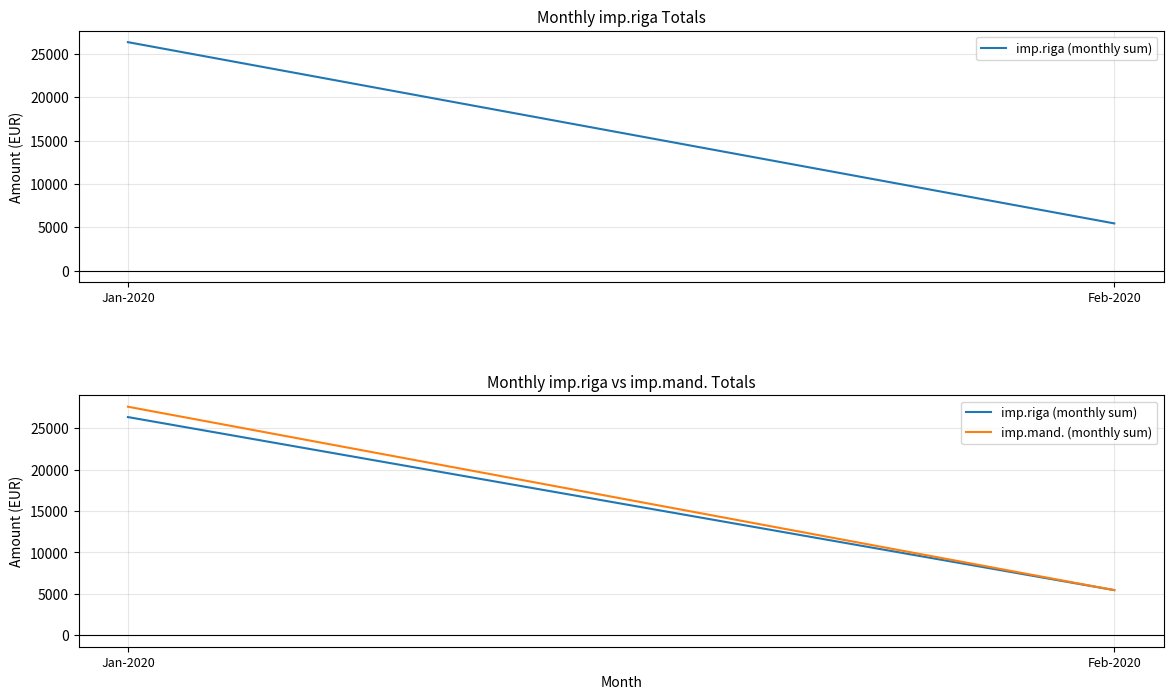

Is the value of imp.riga (monthly sum) at Jan-2020 greater than the value of imp.mand. (monthly sum) at Jan-2020?

No